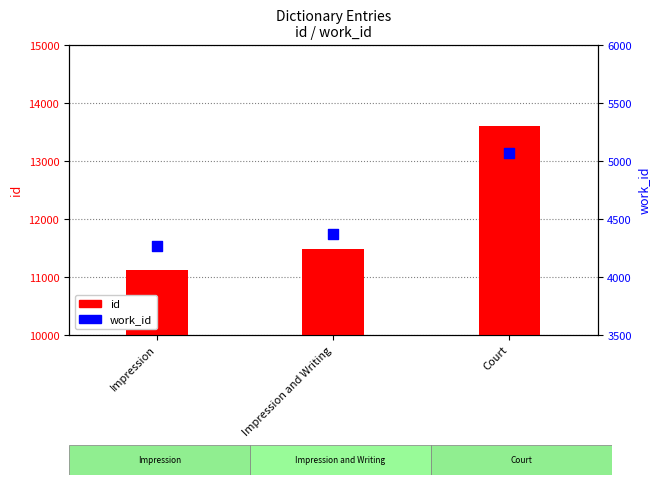

Which series reaches the maximum Y coordinate?

id